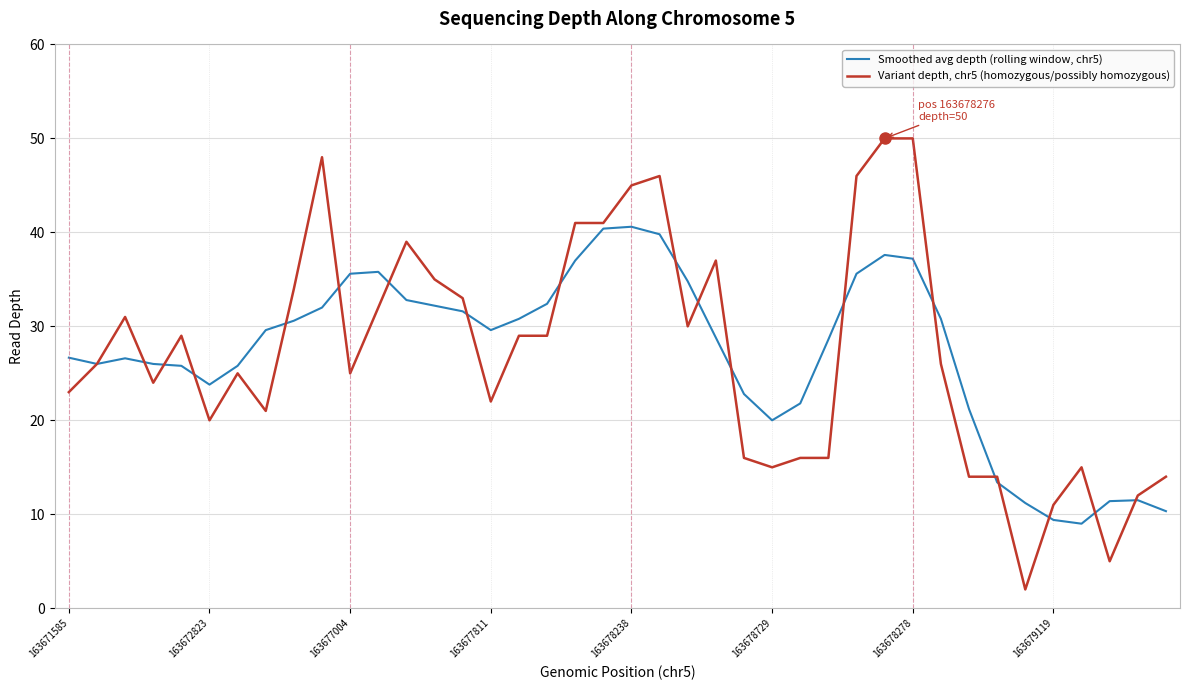

Rank the series by their average value, from highest to lowest.

Variant depth, chr5 (homozygous/possibly homozygous), Smoothed avg depth (rolling window, chr5)